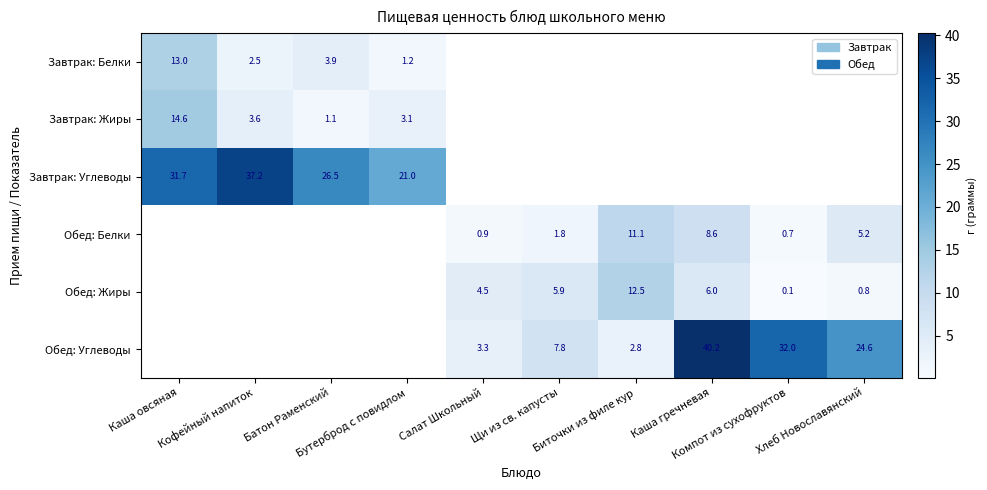

Count the number of data series in this chart.

6